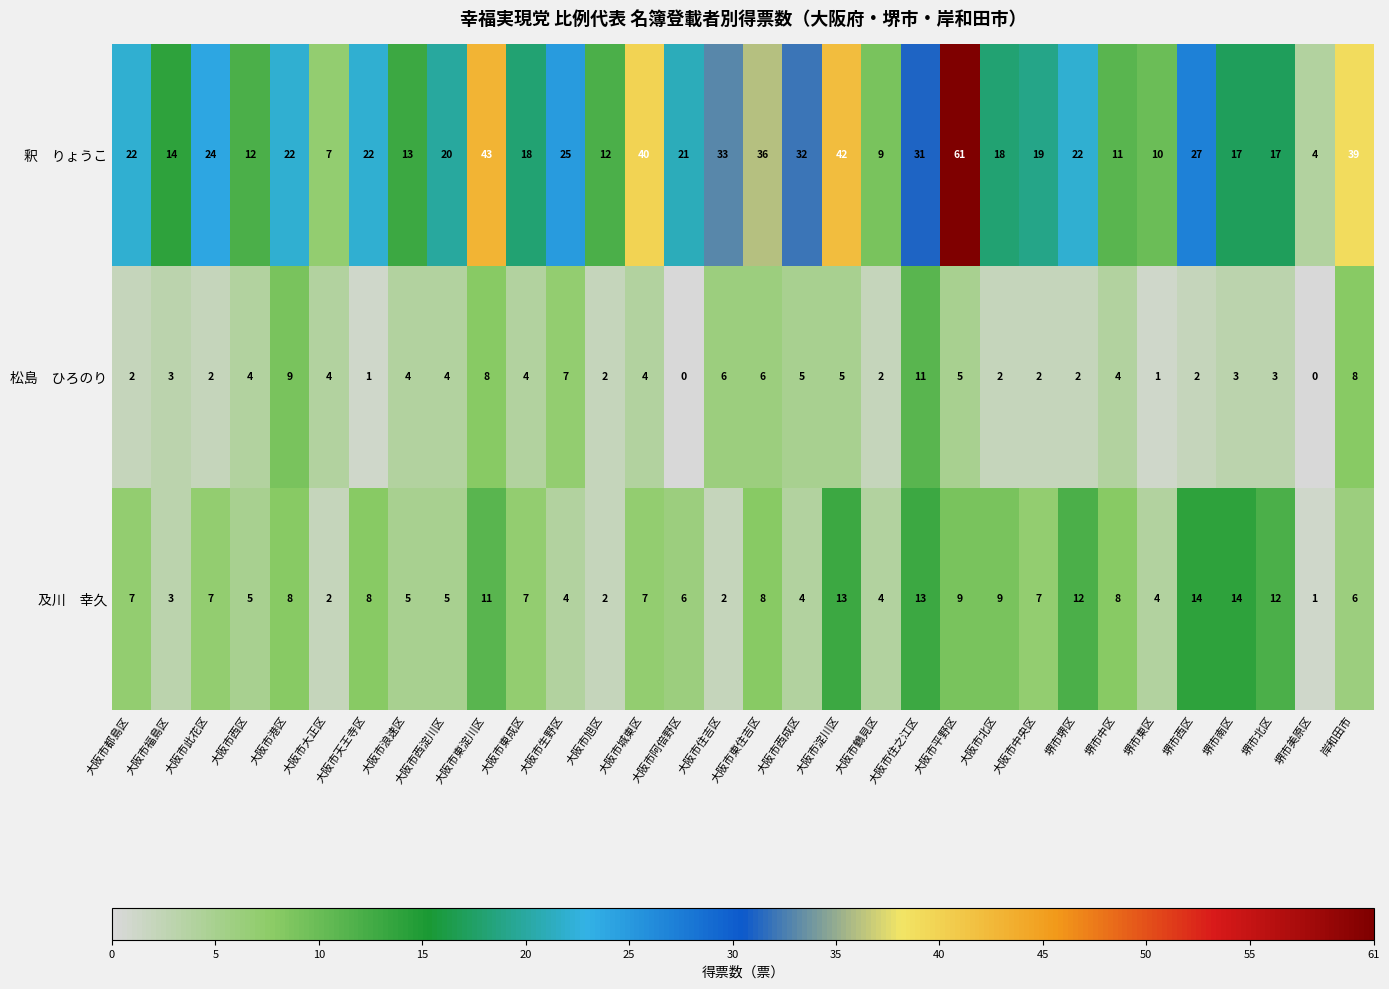

At which category is the sum across all series the highest?

大阪市平野区